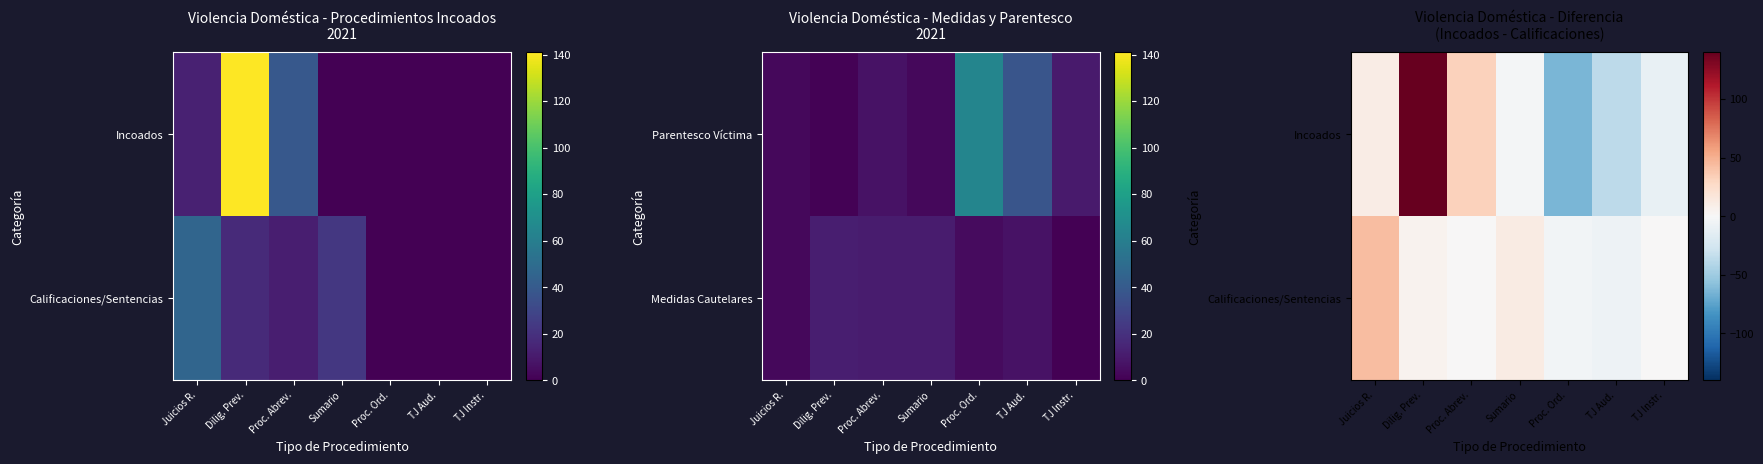

The Incoados series shows 16 at Juicios R.. True or false?

False